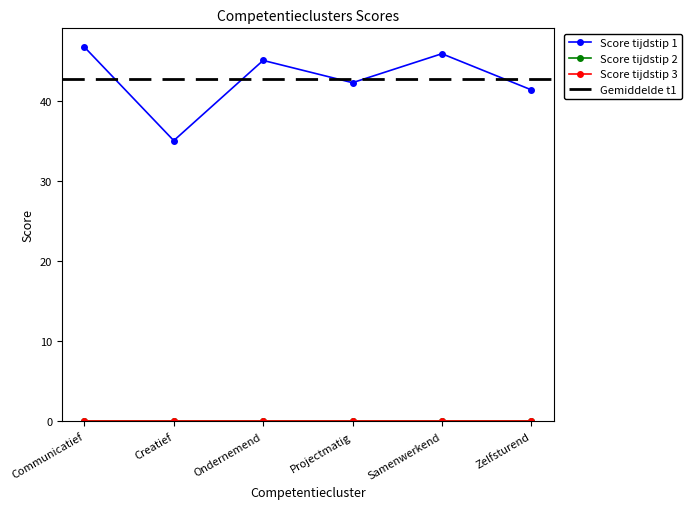

Reading left to right, transcribe all the data shown in this chart.

Score tijdstip 1: Communicatief=46.7	Creatief=35.0	Ondernemend=45.0	Projectmatig=42.2	Samenwerkend=45.8	Zelfsturend=41.3
Score tijdstip 2: Communicatief=0.0	Creatief=0.0	Ondernemend=0.0	Projectmatig=0.0	Samenwerkend=0.0	Zelfsturend=0.0
Score tijdstip 3: Communicatief=0.0	Creatief=0.0	Ondernemend=0.0	Projectmatig=0.0	Samenwerkend=0.0	Zelfsturend=0.0